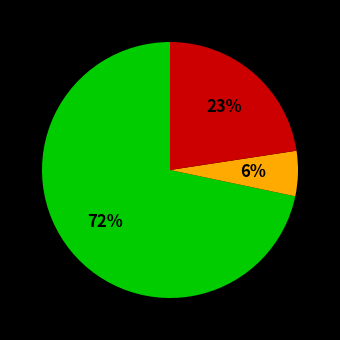

To the nearest percent, what is the average slice percentage?

33%